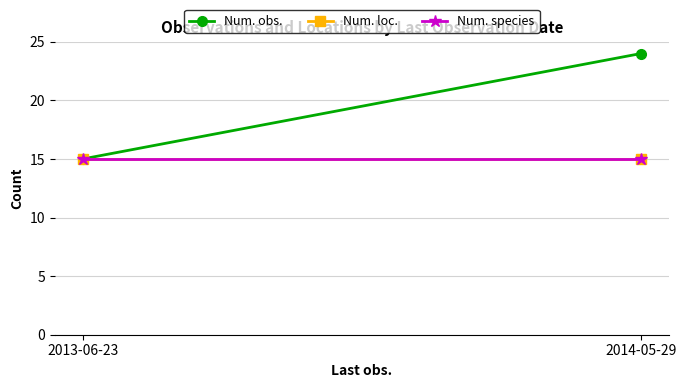

How many lines are shown in the chart?

3